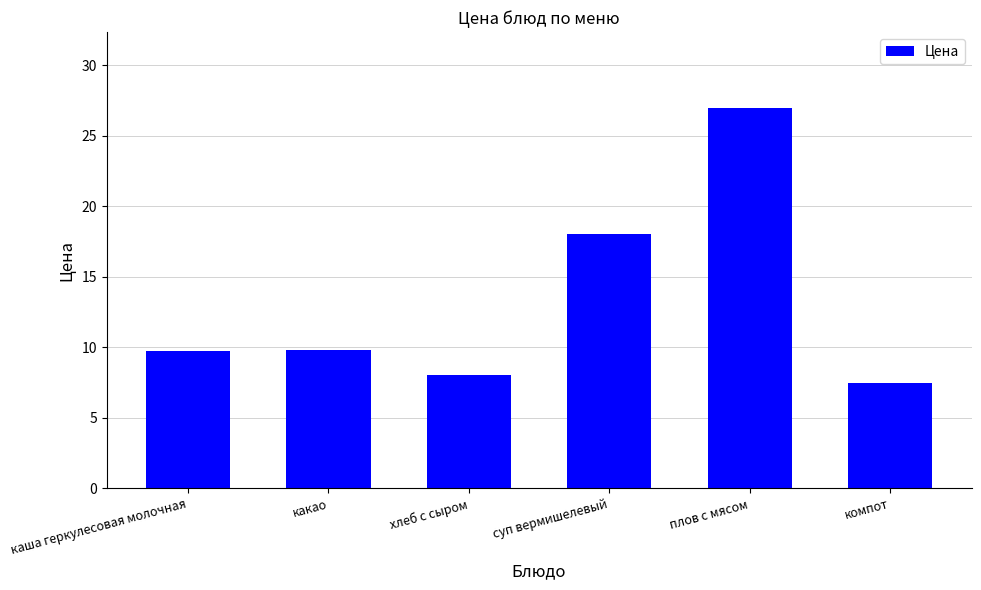

What is the sum of all values?

80.0